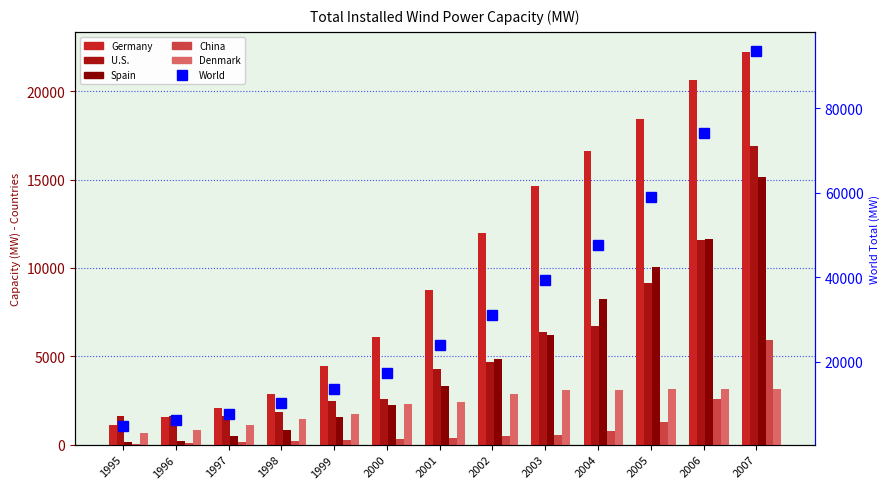

True or false: Denmark has a value of 2417 at 2001.

True